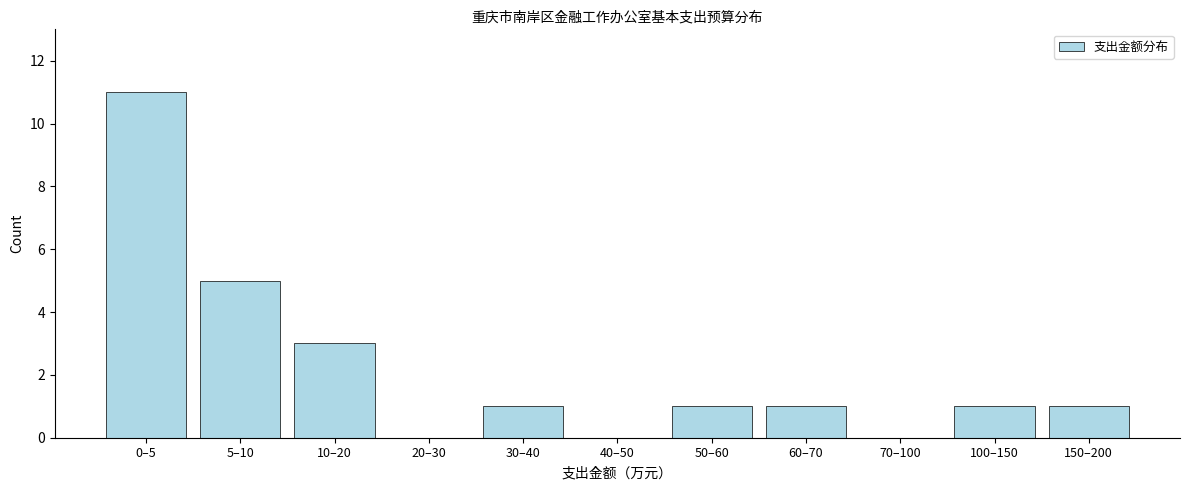

Reading left to right, transcribe all the data shown in this chart.

0–5=11	5–10=5	10–20=3	20–30=0	30–40=1	40–50=0	50–60=1	60–70=1	70–100=0	100–150=1	150–200=1